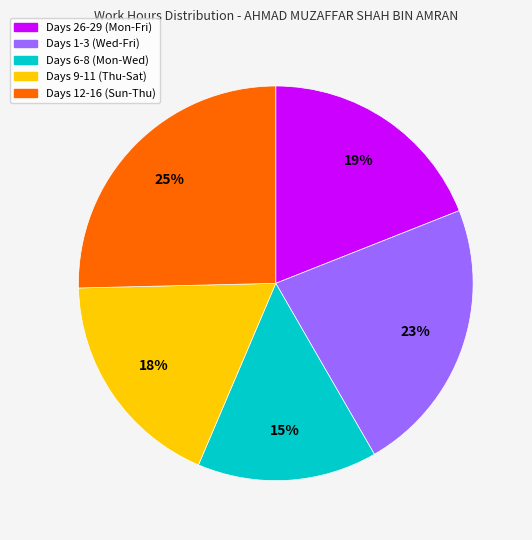

What is the smallest slice in the pie chart?

Days 6-8 (Mon-Wed)